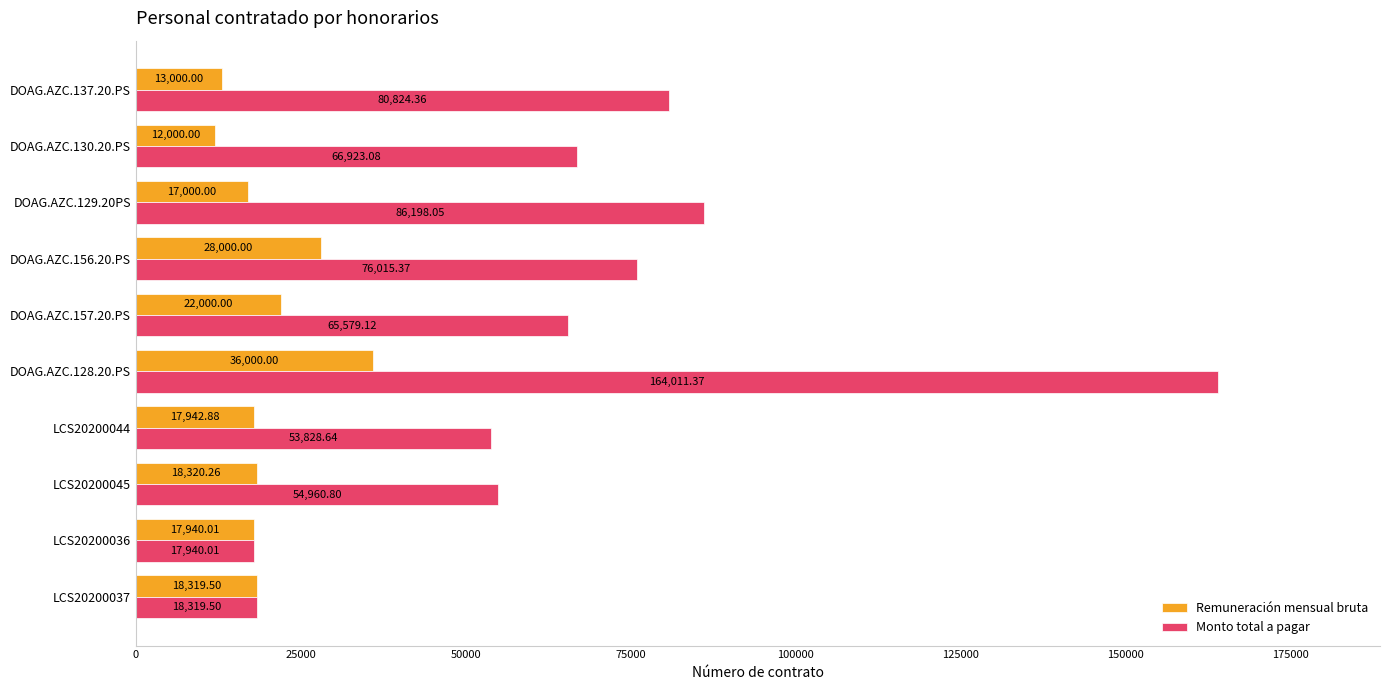

Rank the series by their maximum value, from highest to lowest.

Monto total a pagar, Remuneración mensual bruta